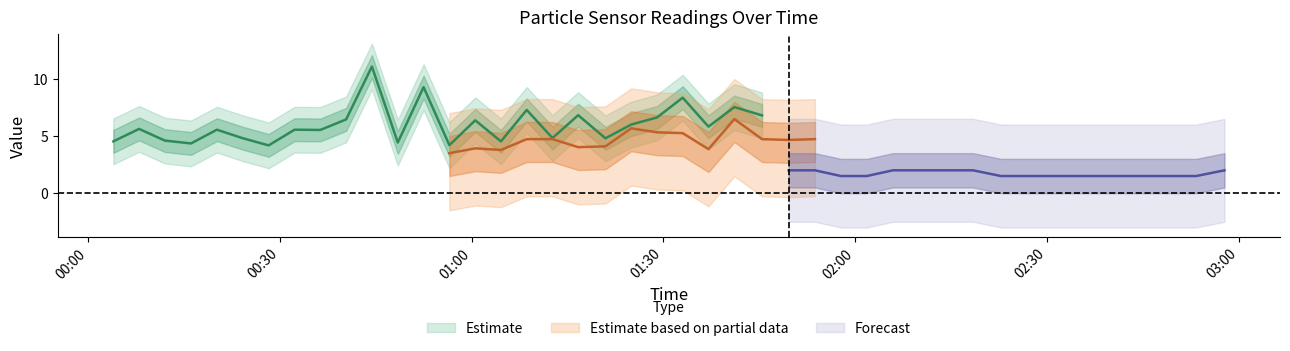

In SDS_P2, how many points are higher than both neighbors (excluding endpoints)?

12